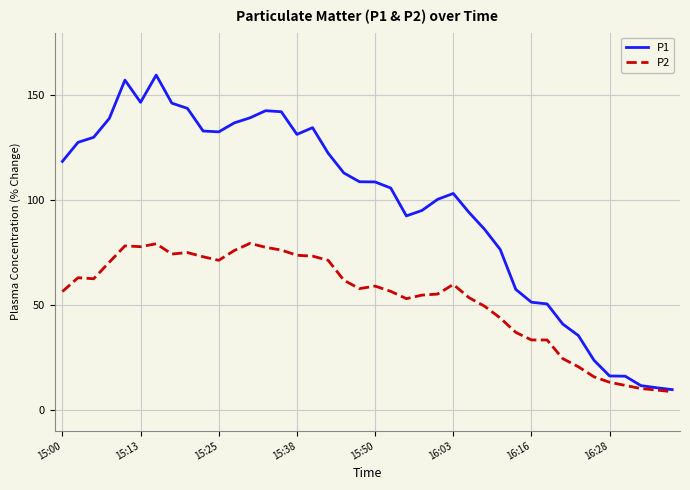

What are all the series names shown in the legend?

P1, P2